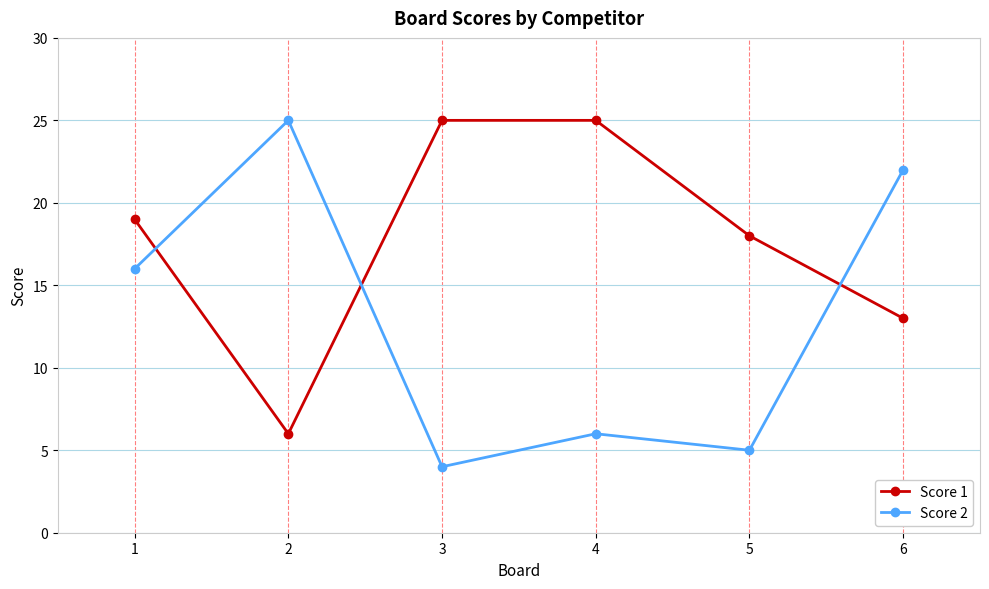

What is the difference between the maximum and second lowest values in the Score 2 series?

20